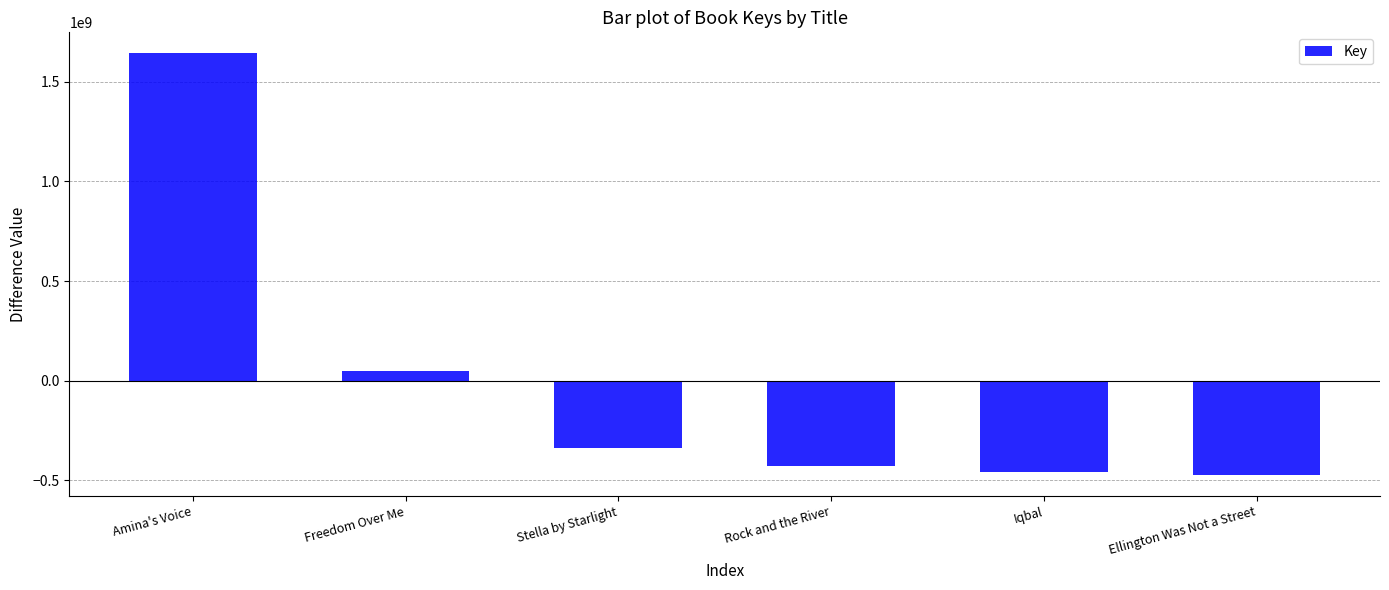

How many values are above zero?

2